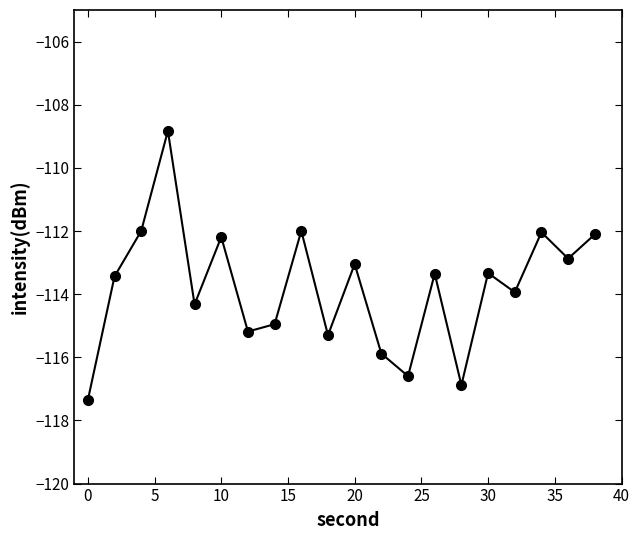

What is the average value?

-113.8